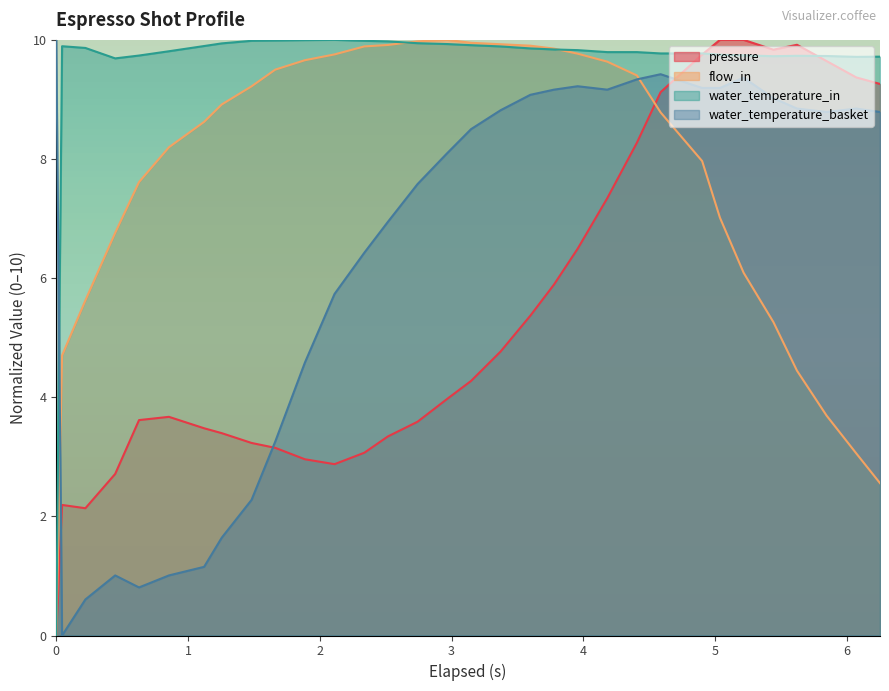

Which series ends up on top after the final intersection of water_temperature_in and water_temperature_basket?

water_temperature_in